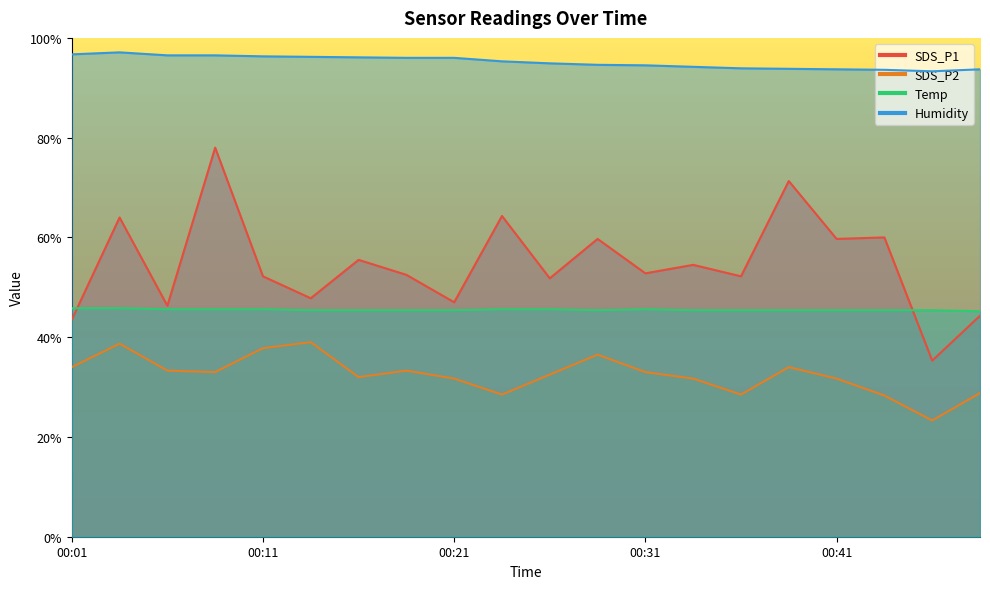

True or false: SDS_P2 and SDS_P1 cross at least once.

False